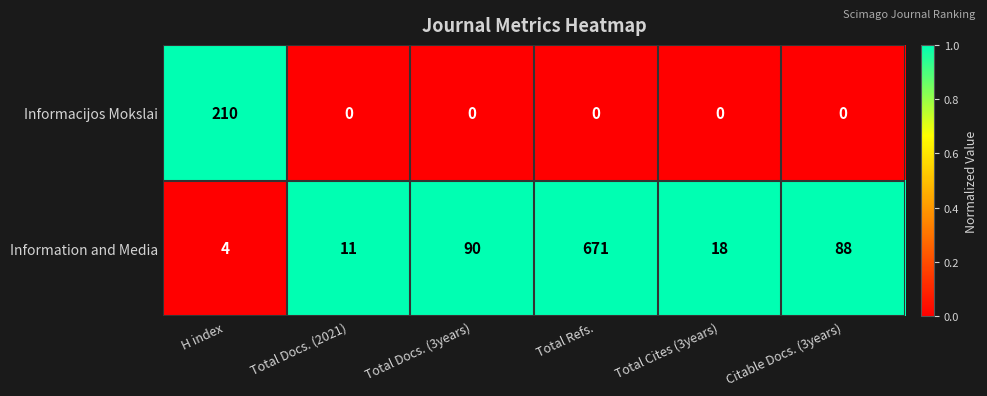

What is the average value of the Informacijos Mokslai series?

35